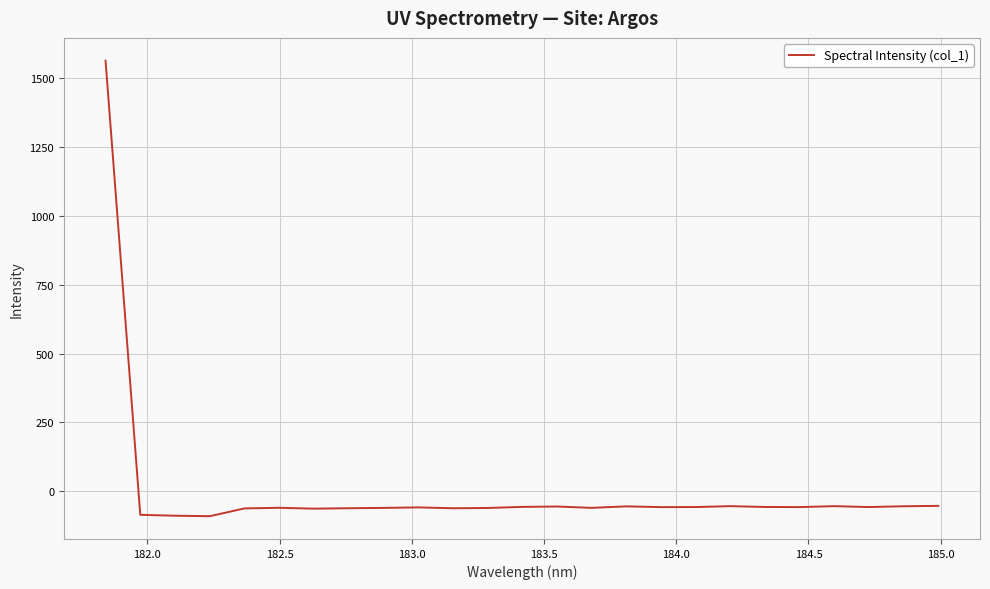

What is the difference between the maximum and minimum values?

1653.8